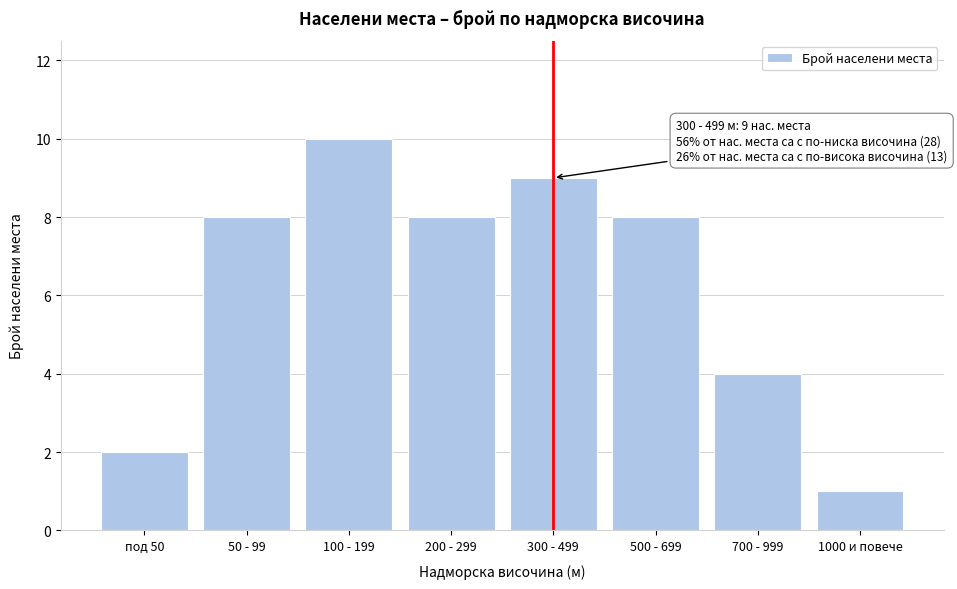

Reading right to left, what are all the values shown in this chart?

1000 и повече=1	700 - 999=4	500 - 699=8	300 - 499=9	200 - 299=8	100 - 199=10	50 - 99=8	под 50=2